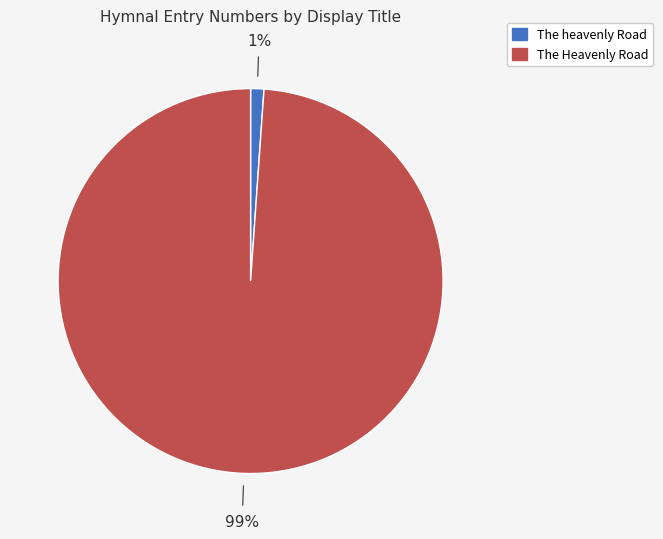

Between The heavenly Road and The Heavenly Road, which is larger?

The Heavenly Road